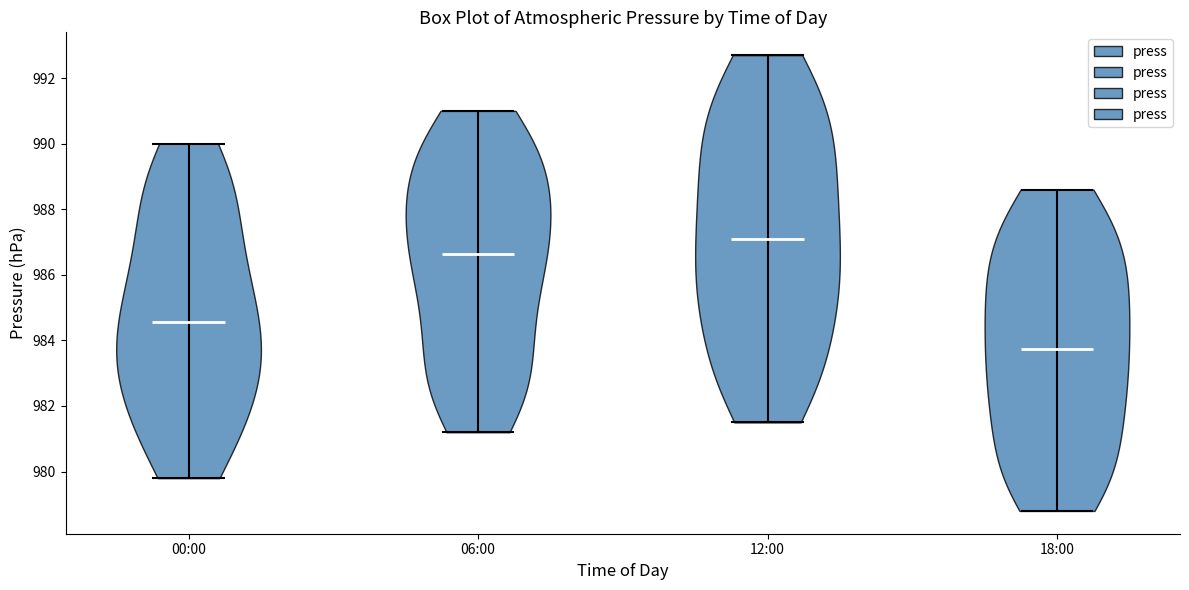

Which violin has the highest median line?

12:00